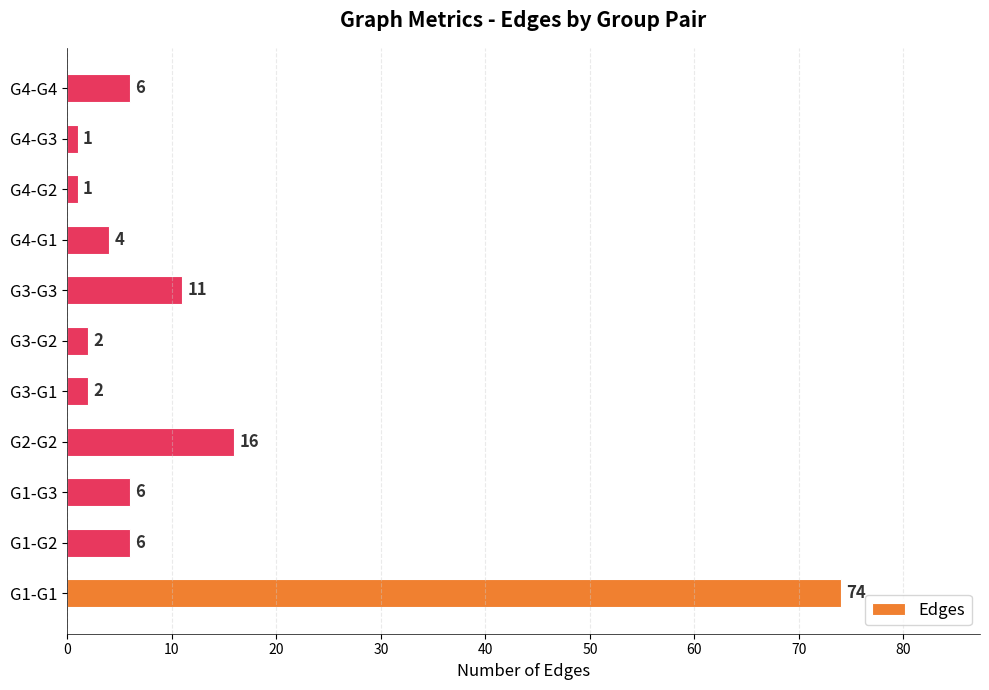

The value at G3-G3 is 4. True or false?

False